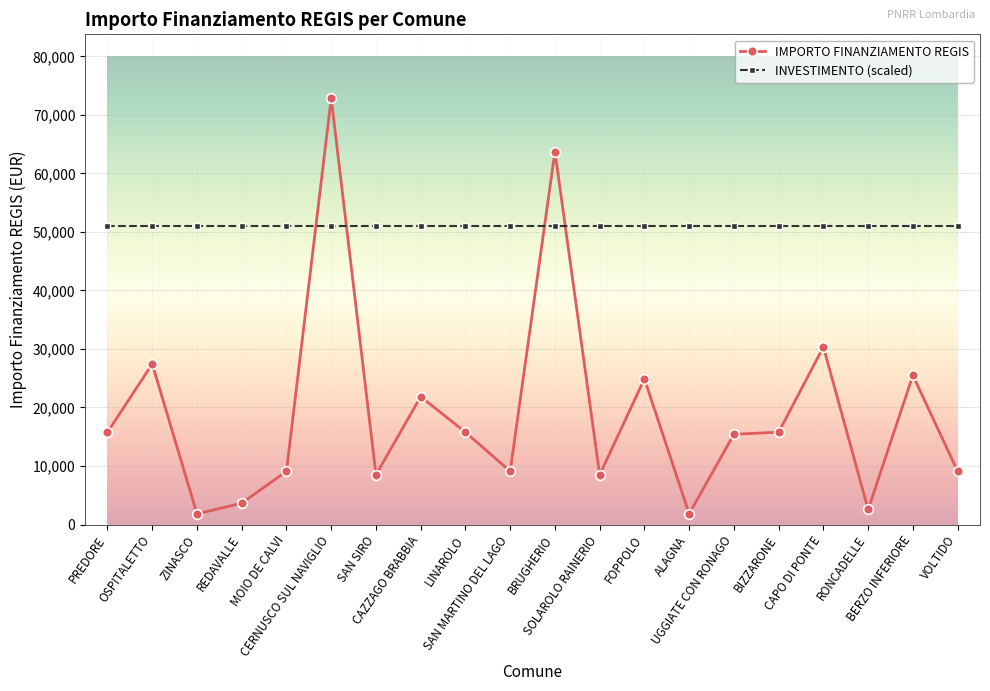

Reading left to right, transcribe all the data shown in this chart.

IMPORTO FINANZIAMENTO REGIS: PREDORE=15782	OSPITALETTO=27424	ZINASCO=1821	REDAVALLE=3642	MOIO DE CALVI=9105	CERNUSCO SUL NAVIGLIO=72840	SAN SIRO=8498	CAZZAGO BRABBIA=21852	LINAROLO=15782	SAN MARTINO DEL LAGO=9105	BRUGHERIO=63735	SOLAROLO RAINERIO=8498	FOPPOLO=24887	ALAGNA=1821	UGGIATE CON RONAGO=15426	BIZZARONE=15782	CAPO DI PONTE=30350	RONCADELLE=2571	BERZO INFERIORE=25494	VOLTIDO=9105
INVESTIMENTO (scaled): PREDORE=50988	OSPITALETTO=50988	ZINASCO=50988	REDAVALLE=50988	MOIO DE CALVI=50988	CERNUSCO SUL NAVIGLIO=50988	SAN SIRO=50988	CAZZAGO BRABBIA=50988	LINAROLO=50988	SAN MARTINO DEL LAGO=50988	BRUGHERIO=50988	SOLAROLO RAINERIO=50988	FOPPOLO=50988	ALAGNA=50988	UGGIATE CON RONAGO=50988	BIZZARONE=50988	CAPO DI PONTE=50988	RONCADELLE=50988	BERZO INFERIORE=50988	VOLTIDO=50988